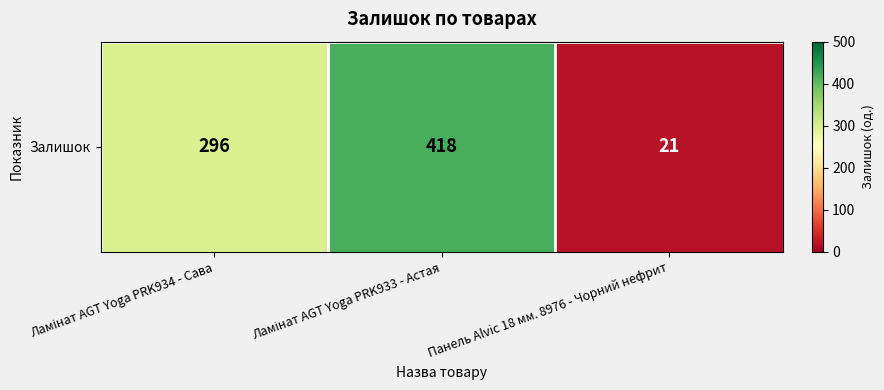

What is the greatest value displayed?

418